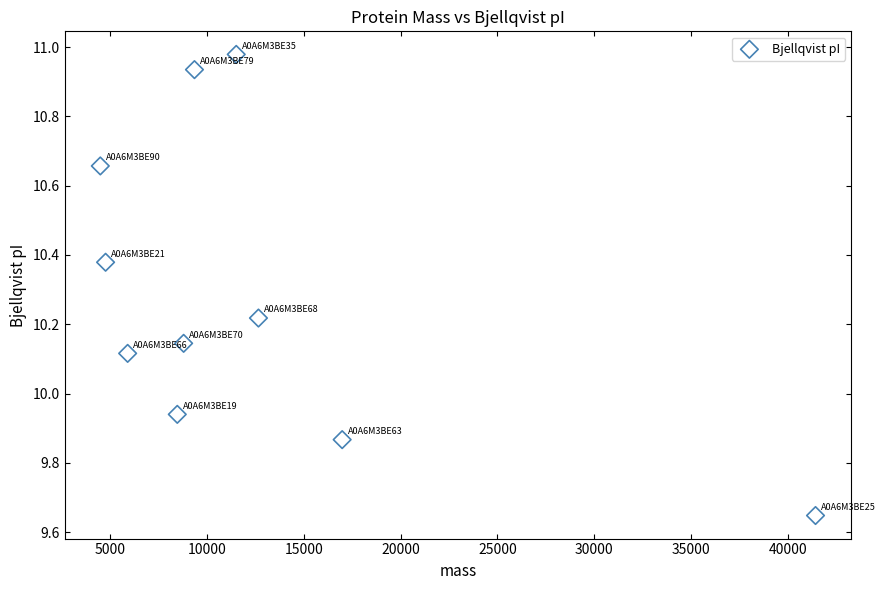

What is the average X value?

12444.3